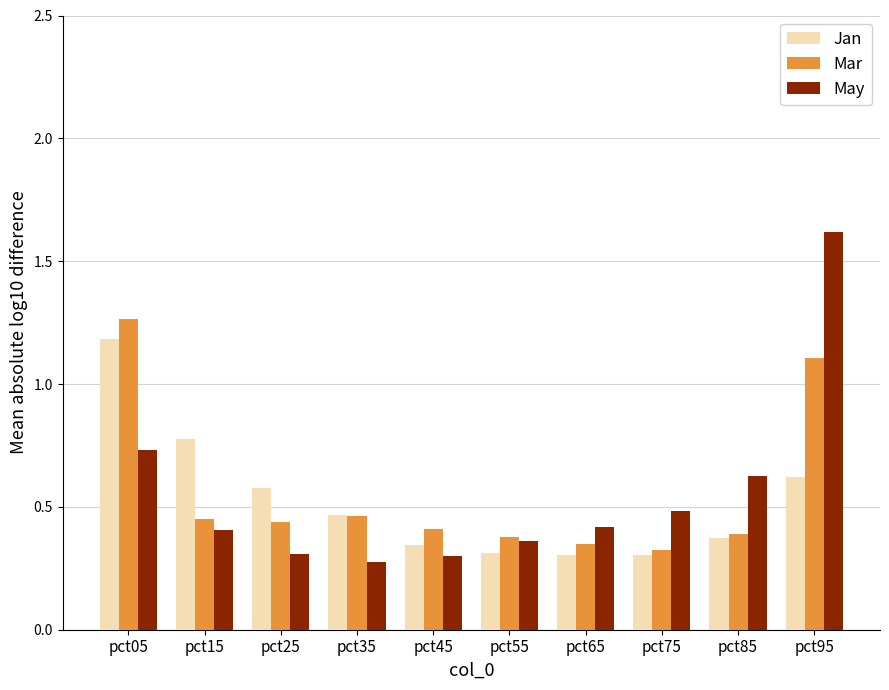

How many Jan values are between 0 and 1?

9